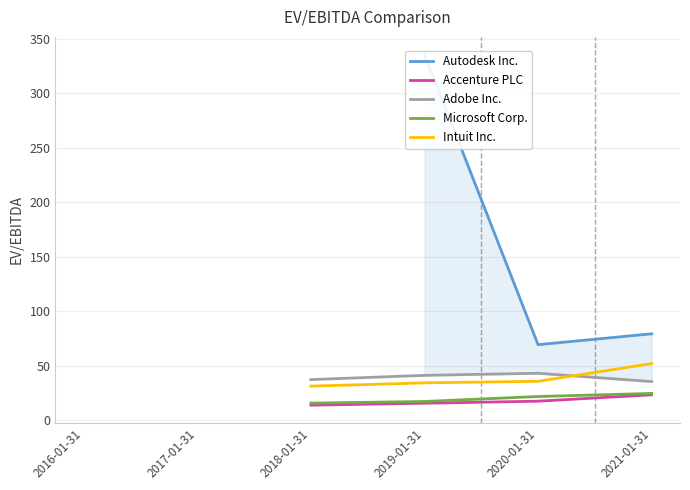

Which series ends up on top after the final intersection of Intuit Inc. and Adobe Inc.?

Intuit Inc.